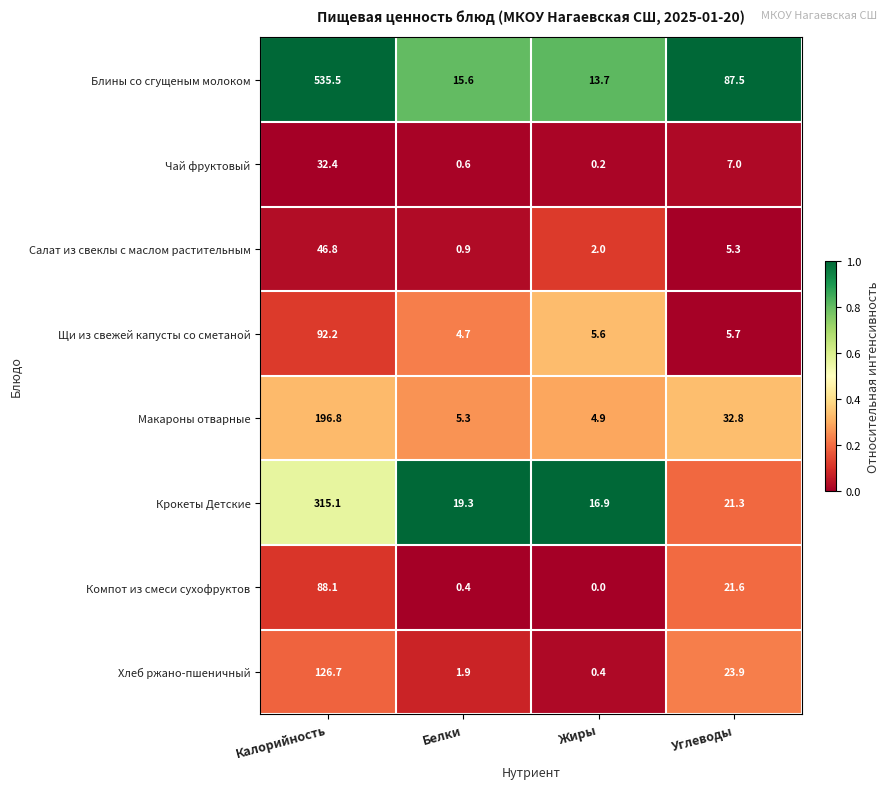

At which category is the sum across all series the highest?

Калорийность